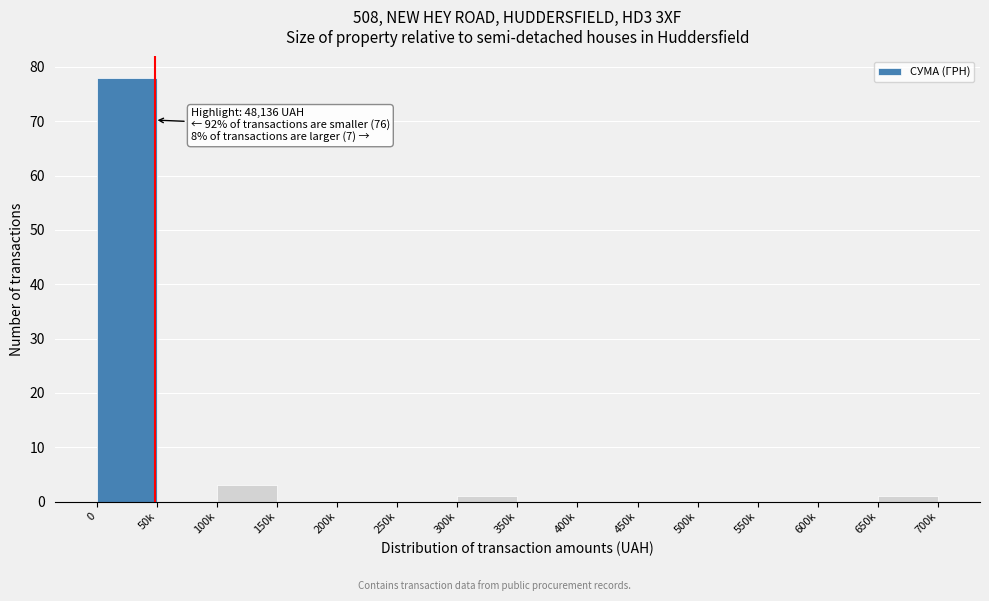

Reading left to right, list all the values displayed in this chart.

0=78	50k=0	100k=3	150k=0	200k=0	250k=0	300k=1	350k=0	400k=0	450k=0	500k=0	550k=0	600k=0	650k=1